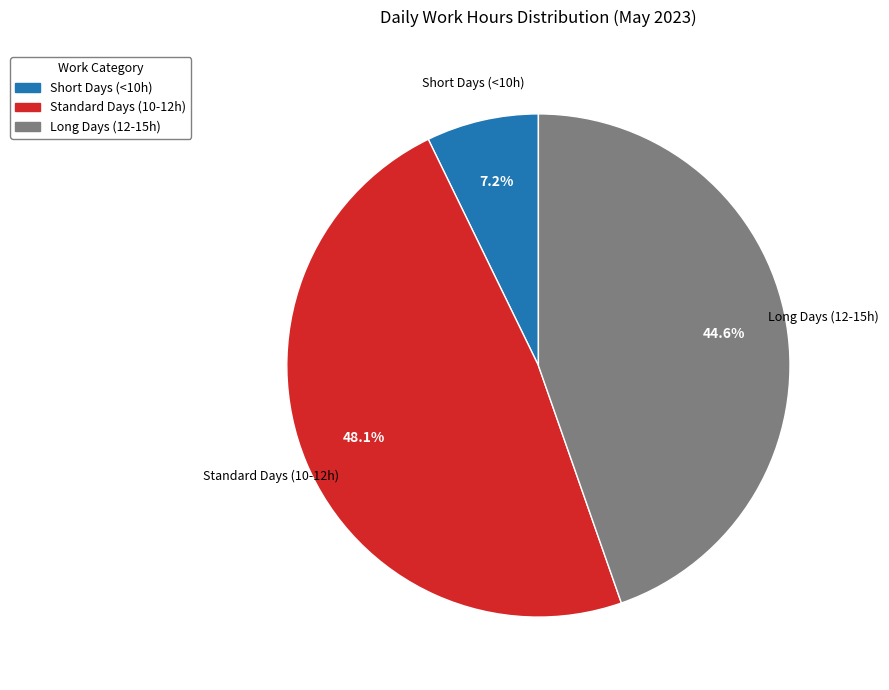

How many segments does this pie chart have?

3